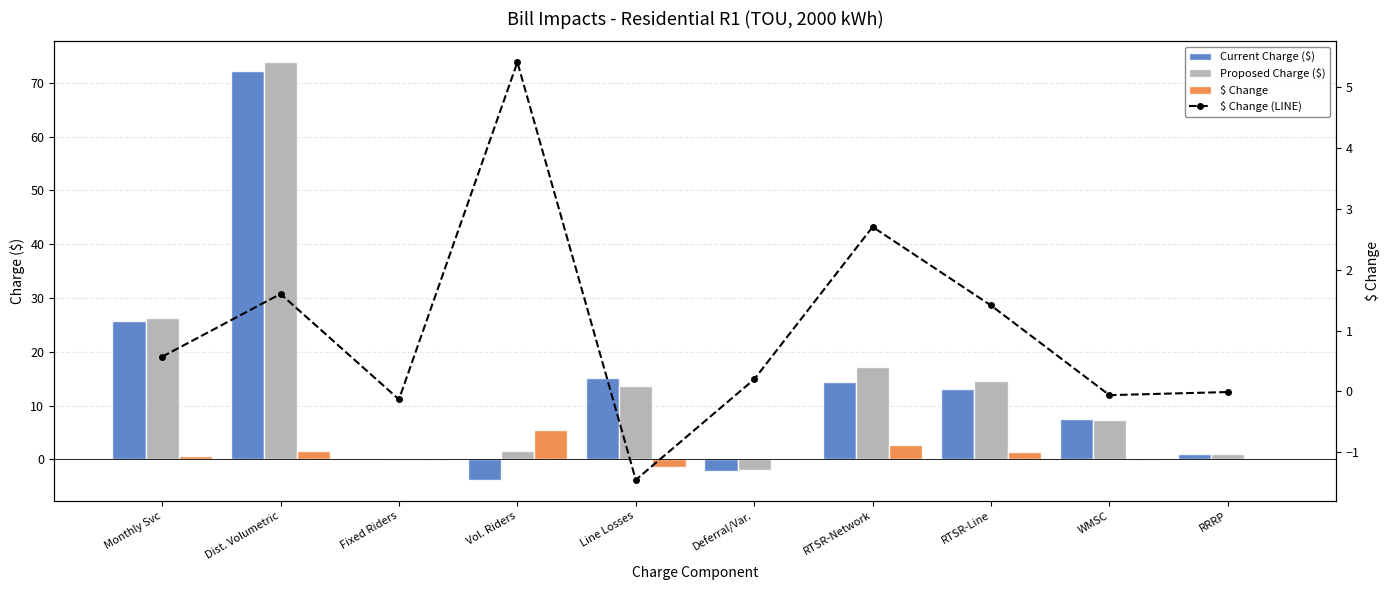

Does the chart contain stacked bars?

No